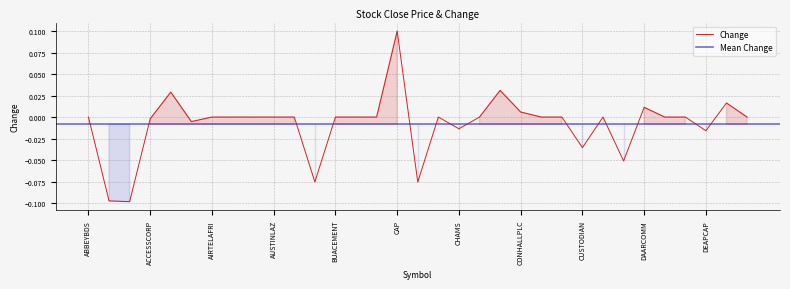

Between ARADEL and CORNERST, which is larger?

ARADEL